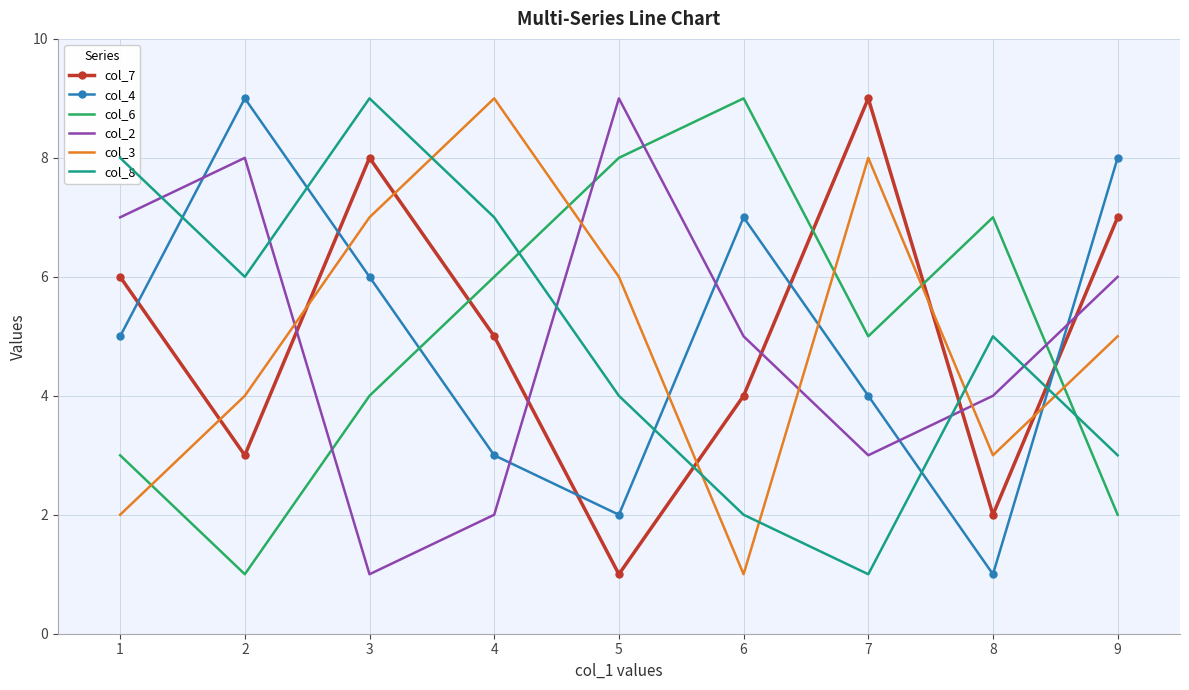

What is the spread (max minus min) of values at 8?

6